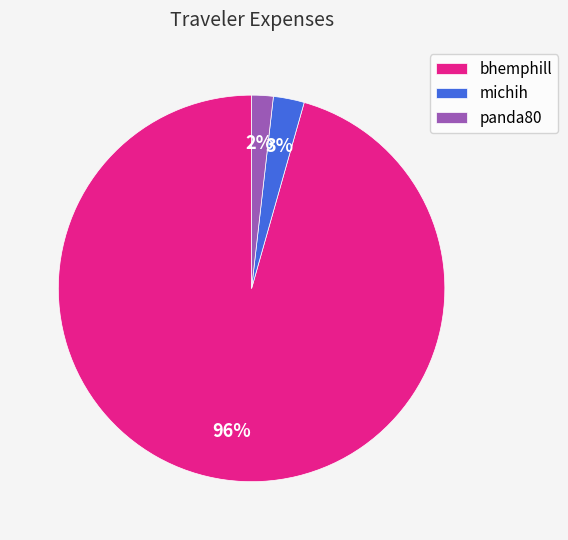

True or false: michih accounts for 10% of the total.

False